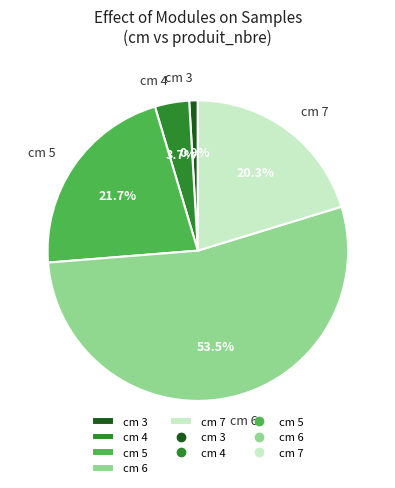

What is the majority slice?

cm 6